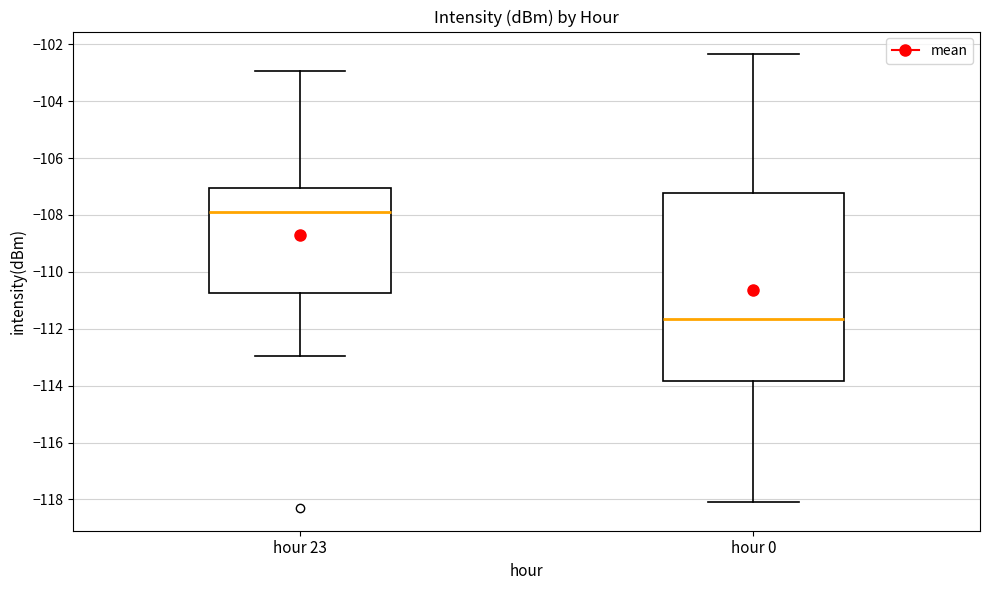

Which box is the tallest, from its lower edge to its upper edge?

hour 0